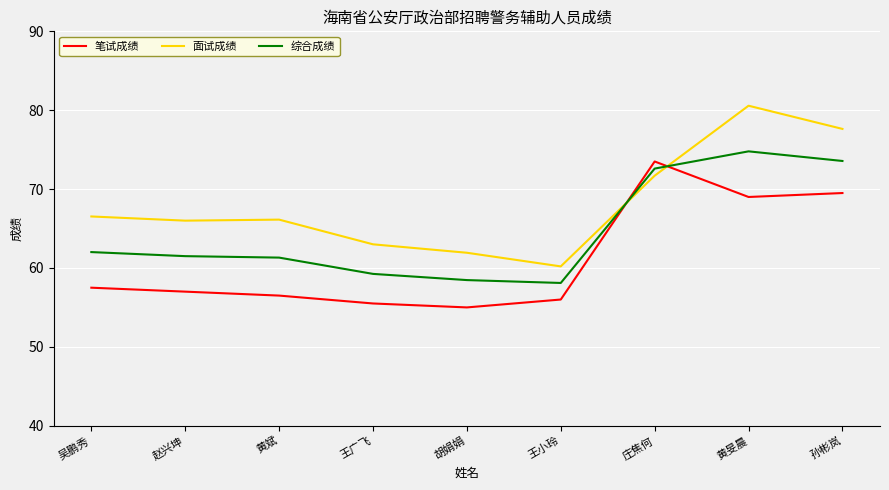

What position from the right is 孙彬岚?

1